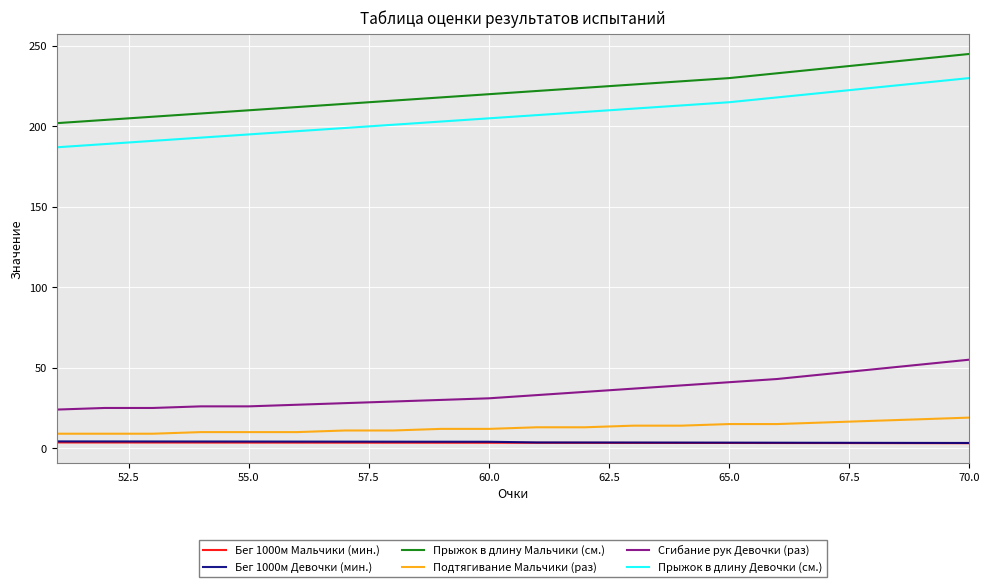

Count the Подтягивание Мальчики (раз) values in the range 10 to 15.

13